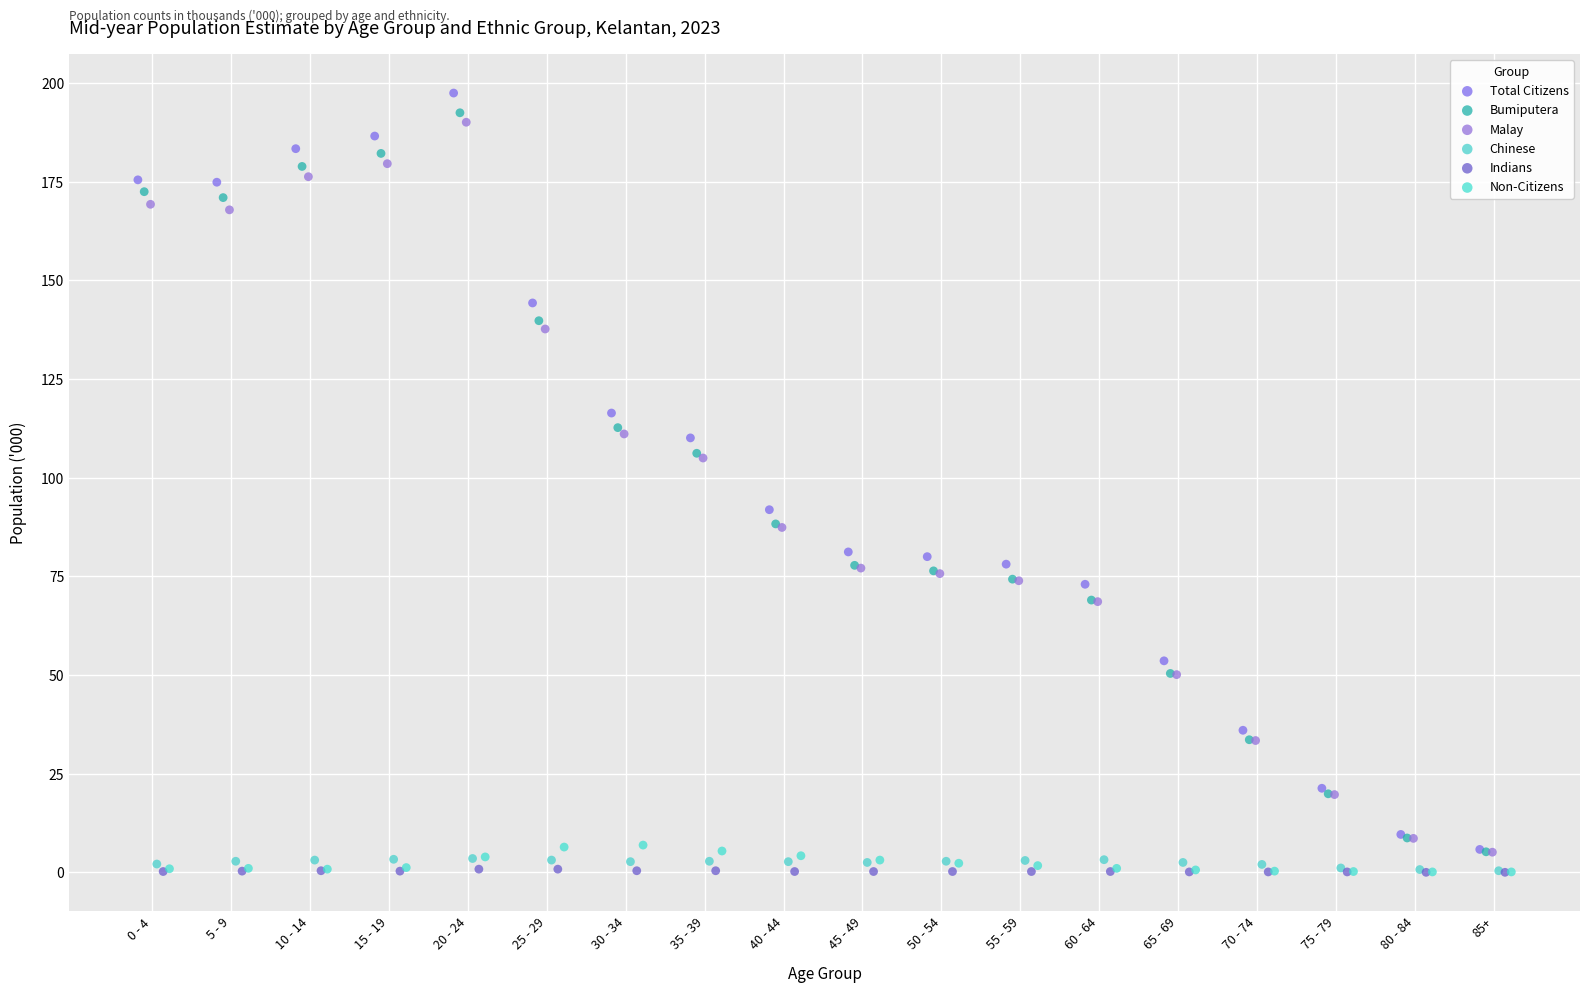

Which series reaches the maximum Y coordinate?

Total Citizens